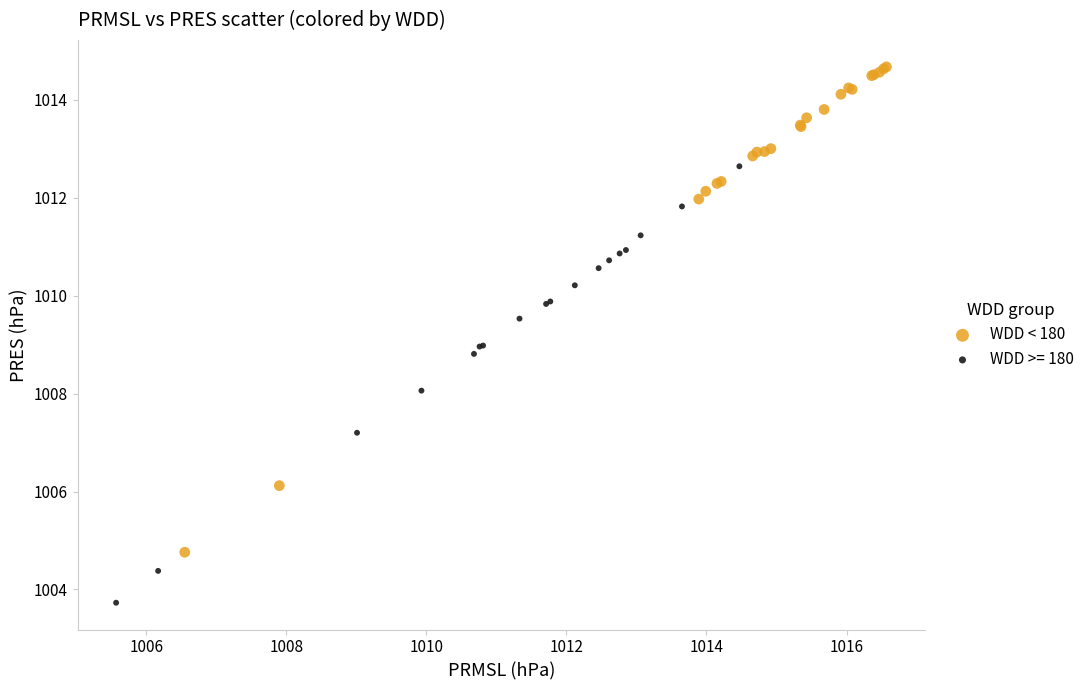

Which series reaches the maximum Y coordinate?

WDD < 180